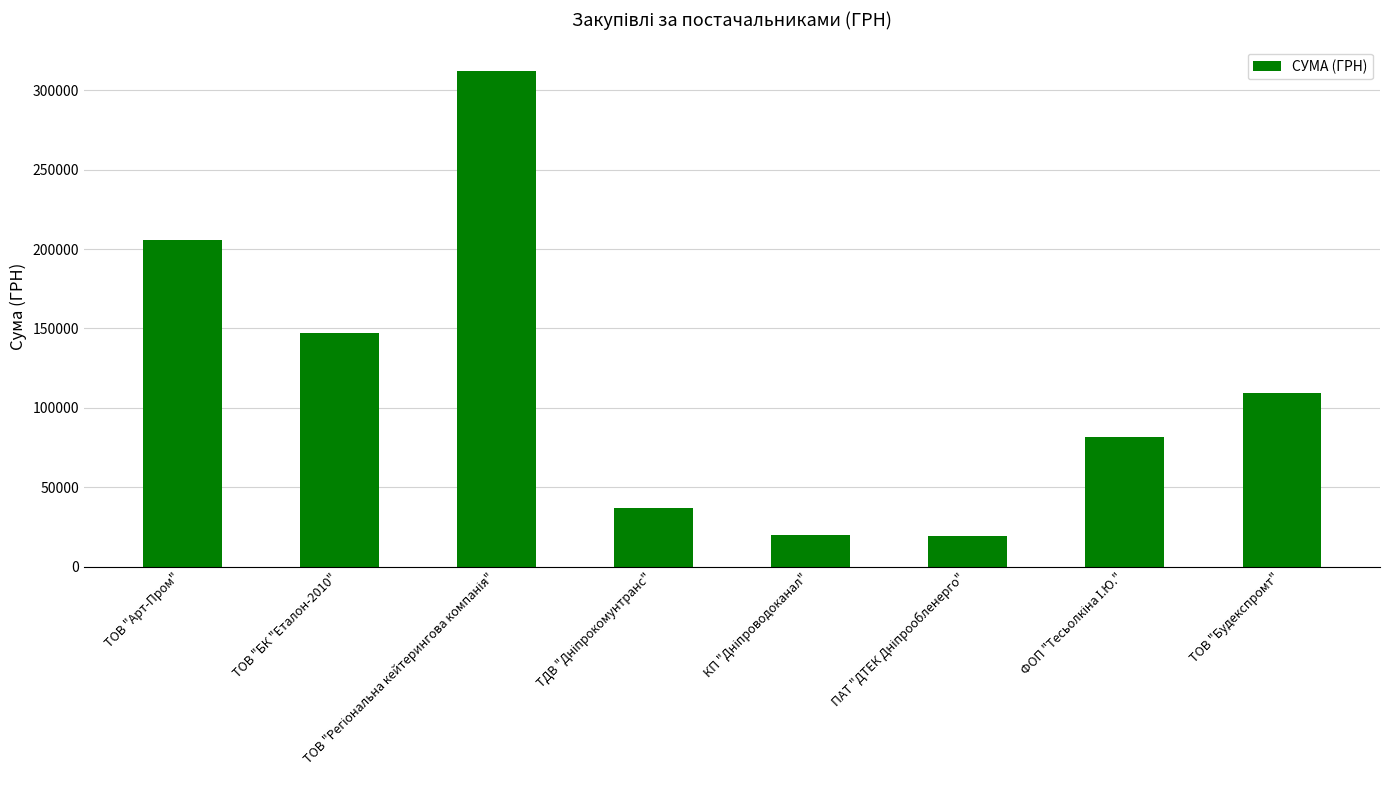

Is it true that the value at ТОВ "Будекспромт" is 195015.3?

False